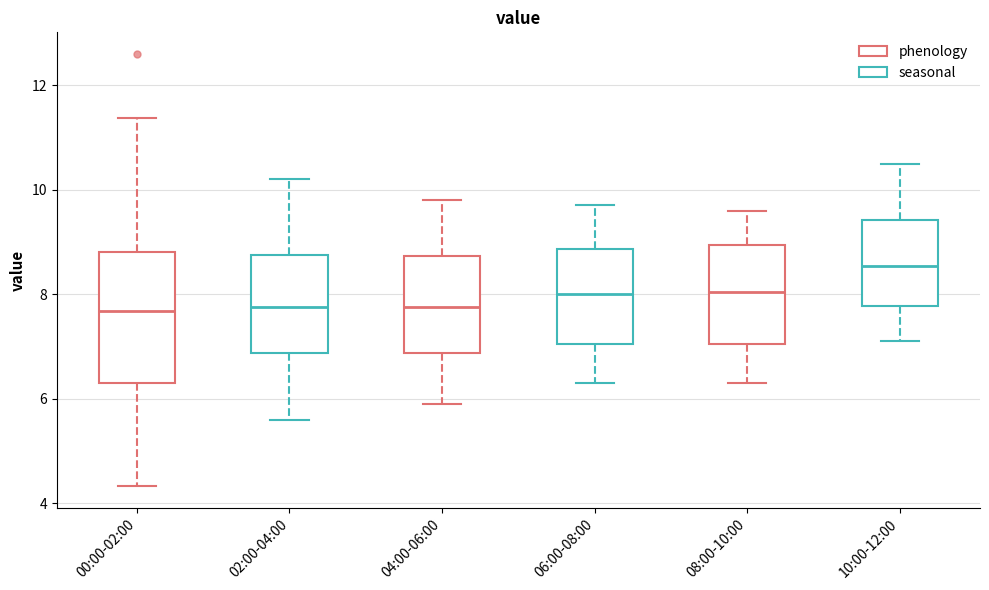

Where is the upper edge of the box for 06:00-08:00 on the y-axis? The values are not printed on the chart, so give them approximately, as read against the axis.

8.8